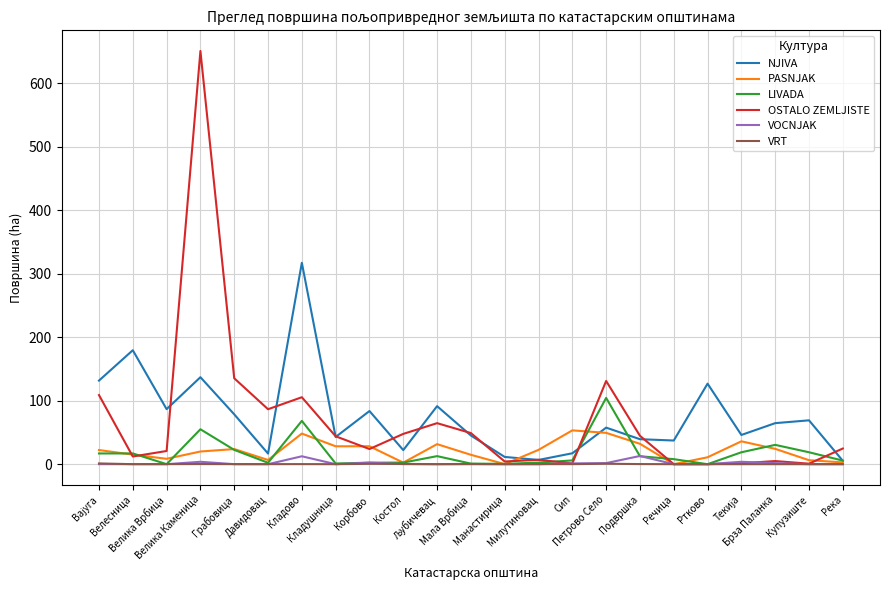

Is the value of OSTALO ZEMLJISTE at Велика Каменица greater than the value of VRT at Речица?

Yes